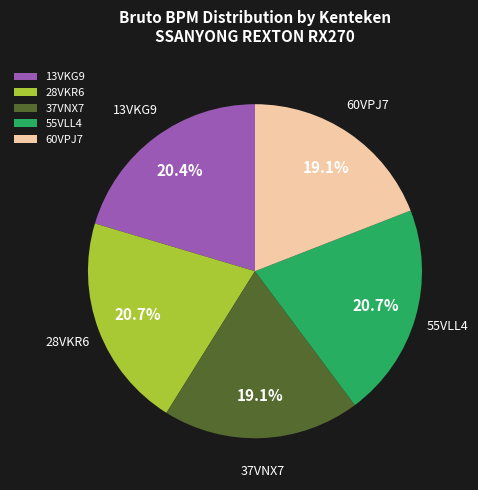

How many slices are in this pie chart?

5